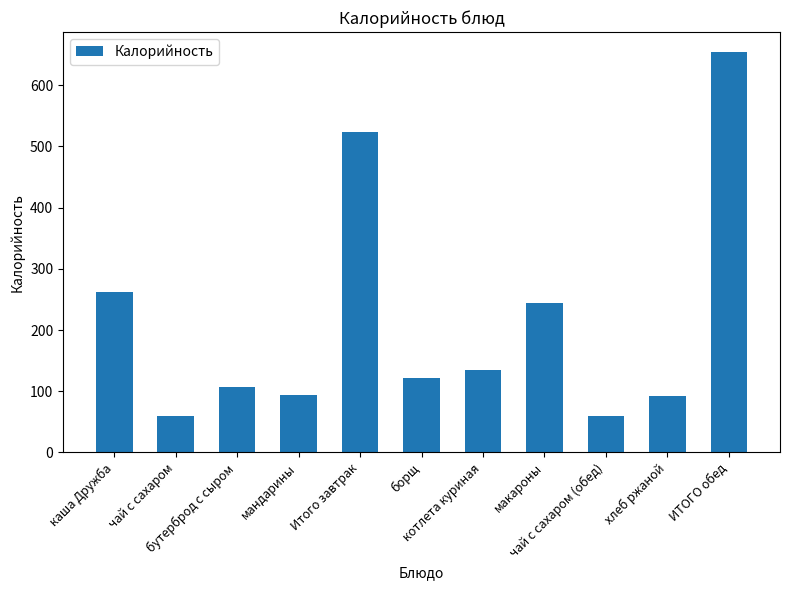

What is the difference between the second highest and minimum values?

463.0